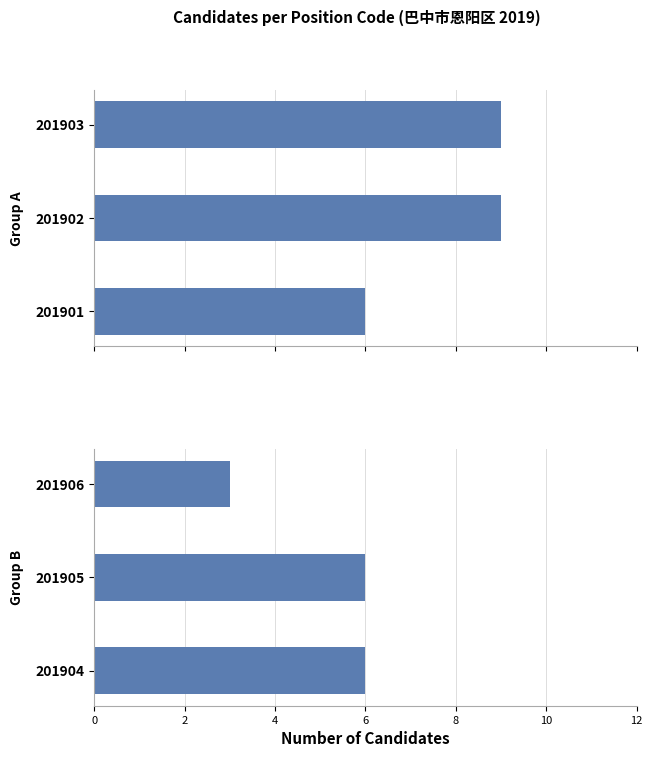

How many categories are shown in the chart?

3